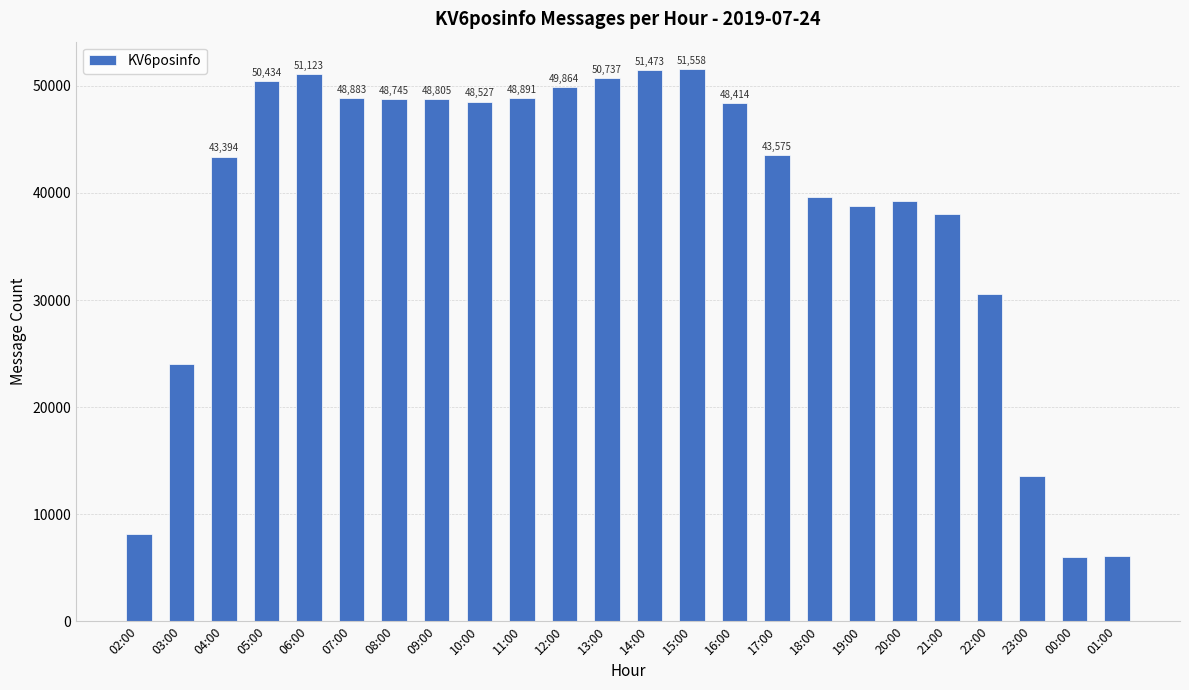

What is the label of the 14th bar from the right?

12:00